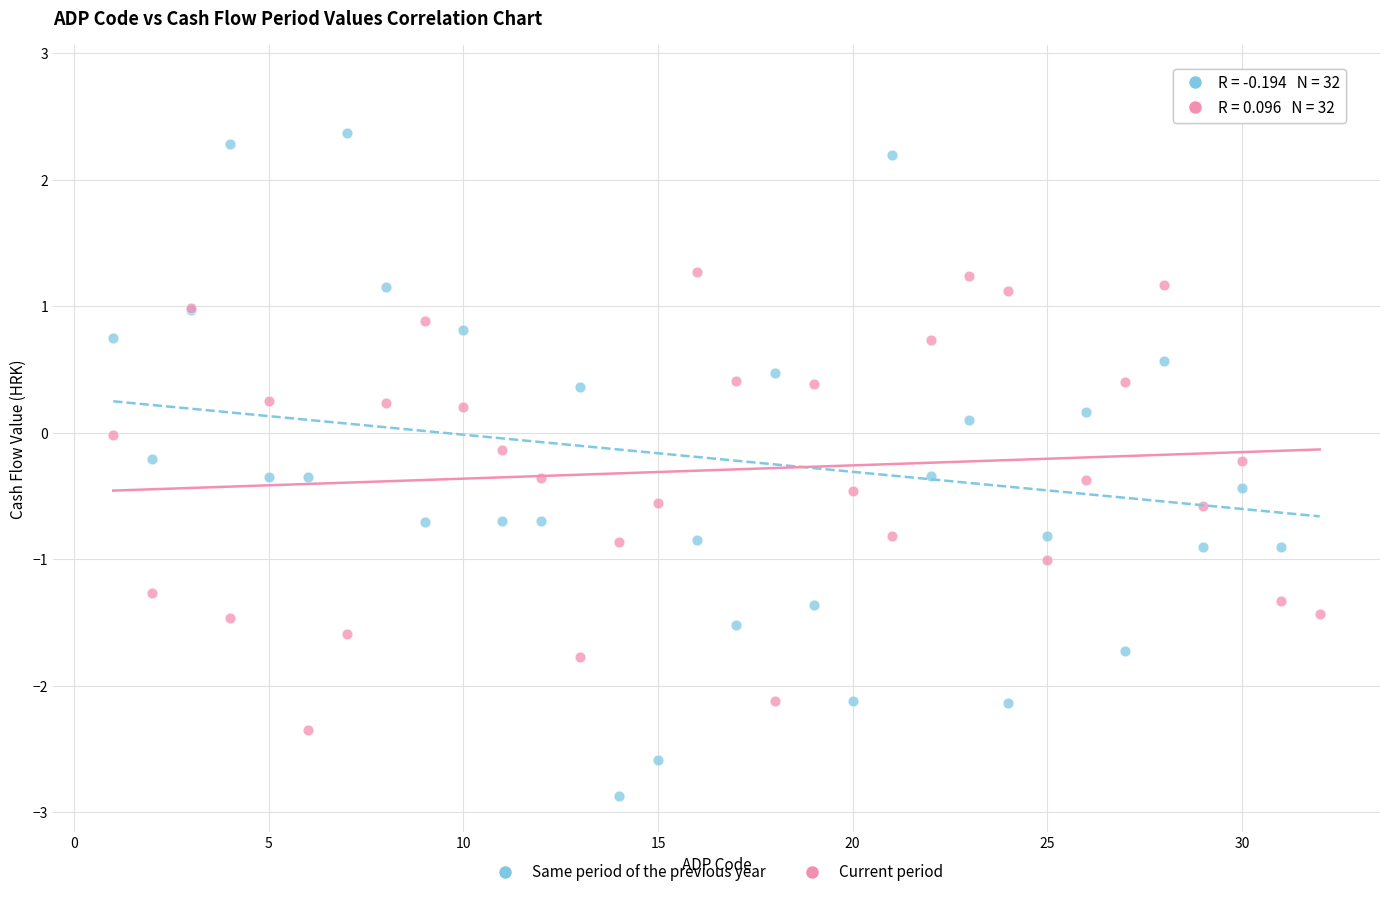

Which series reaches the maximum Y coordinate?

Same period of the previous year